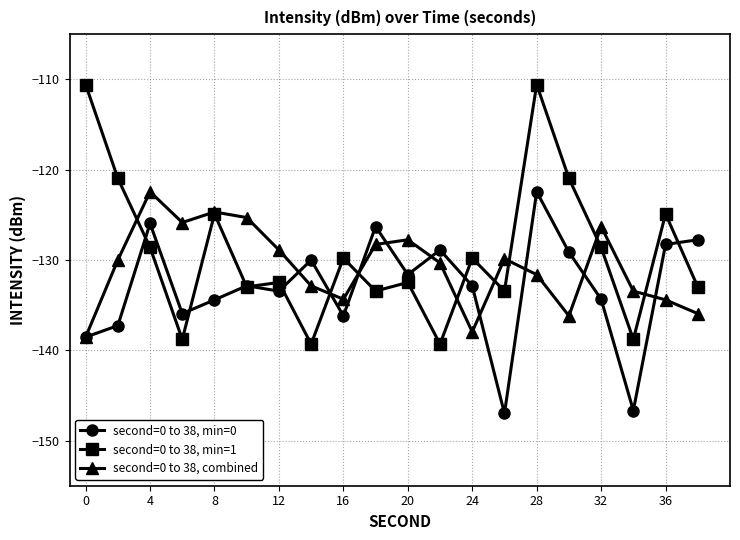

What is the minimum value for second=0 to 38, min=0?

-147.0